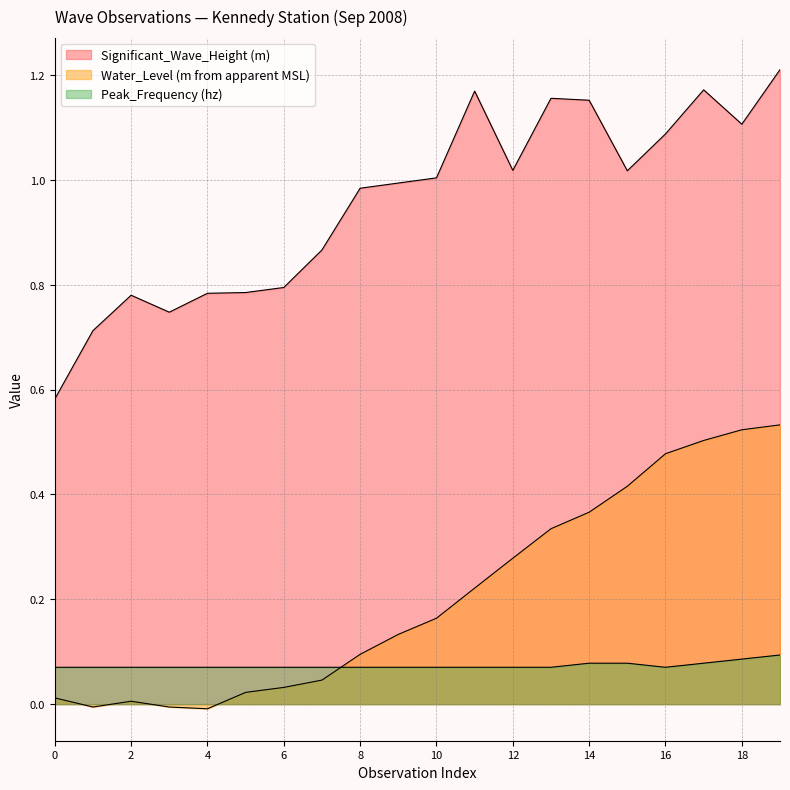

At which category is the sum across all series the highest?

19